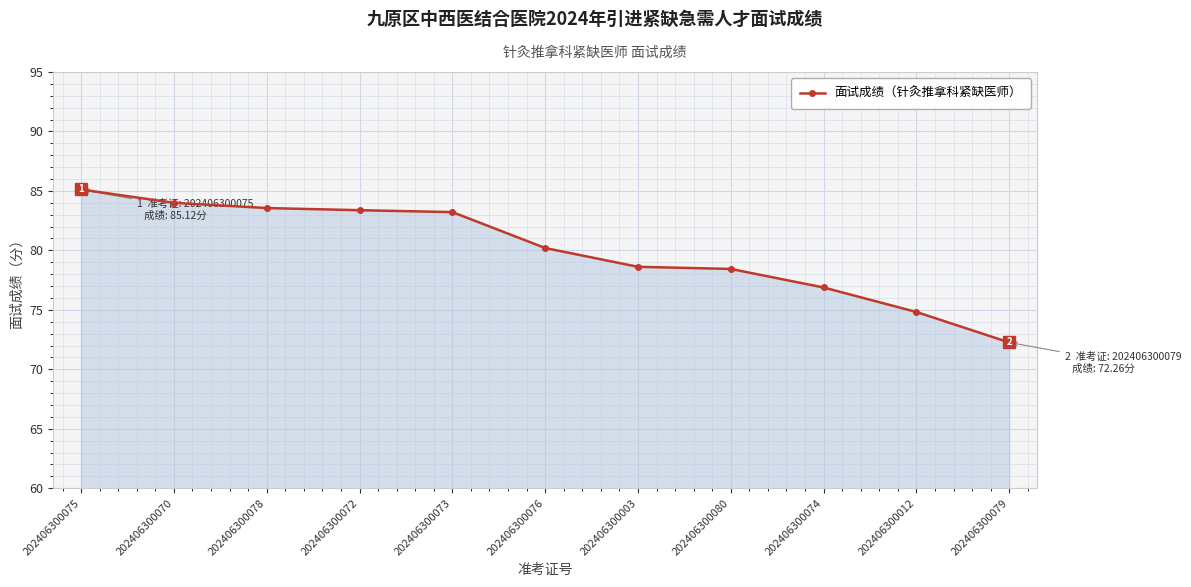

At which category does the chart reach its peak across all series?

202406300075